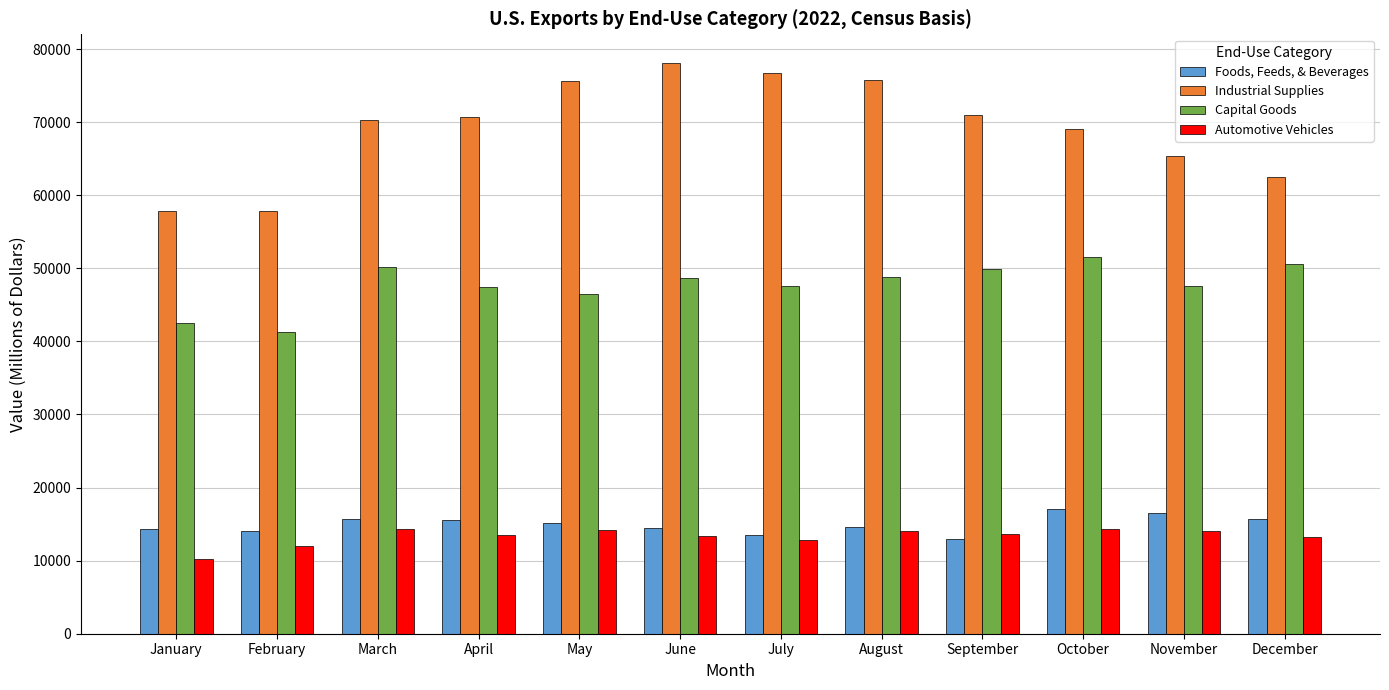

The value of Capital Goods at October is 51498. True or false?

True